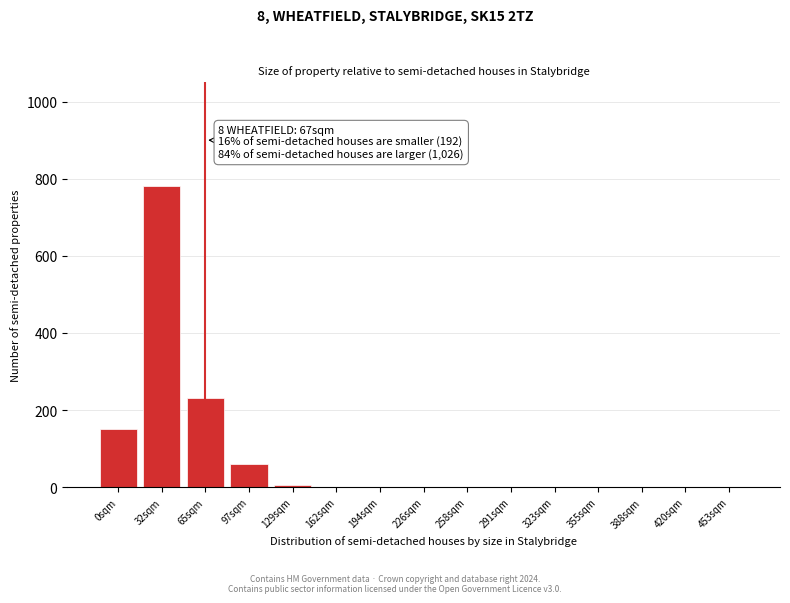

Reading left to right, list all the values displayed in this chart.

0sqm=150	32sqm=780	65sqm=230	97sqm=60	129sqm=5	162sqm=0	194sqm=0	226sqm=0	258sqm=0	291sqm=0	323sqm=0	355sqm=0	388sqm=0	420sqm=0	453sqm=0